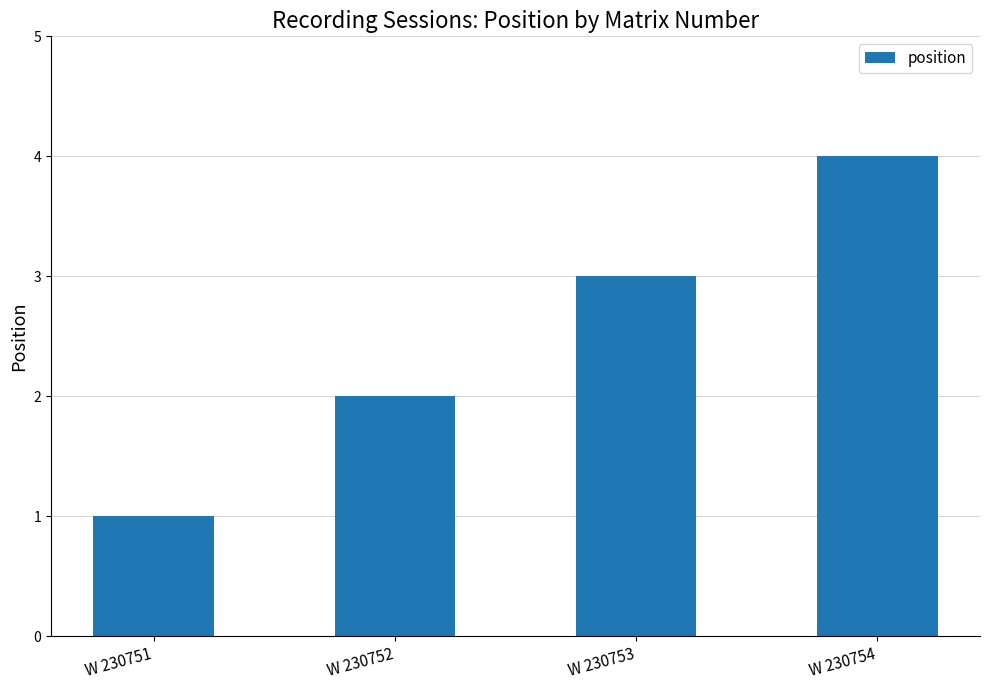

Which category has the lowest value across all series?

W 230751